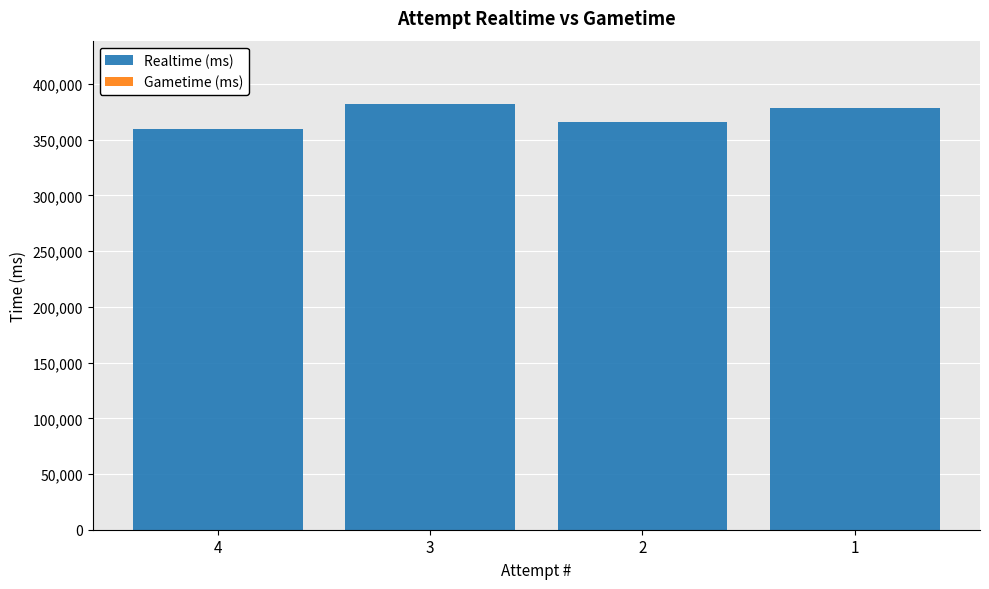

What value does the data have at 4?

359625